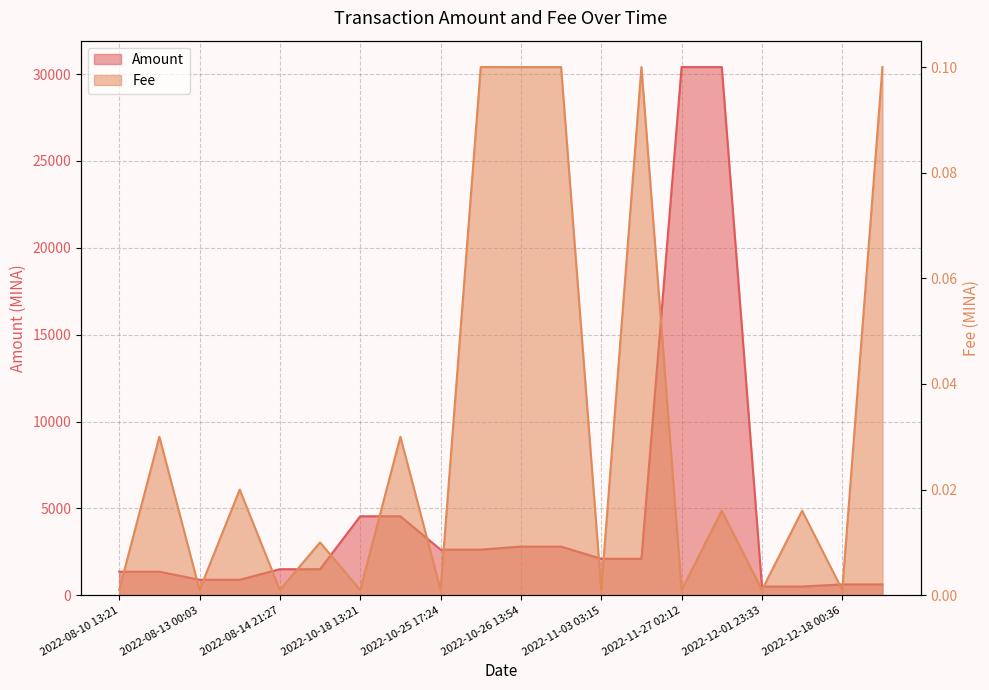

At 2022-10-25 17:24, list the series in order from largest to smallest.

Amount, Fee